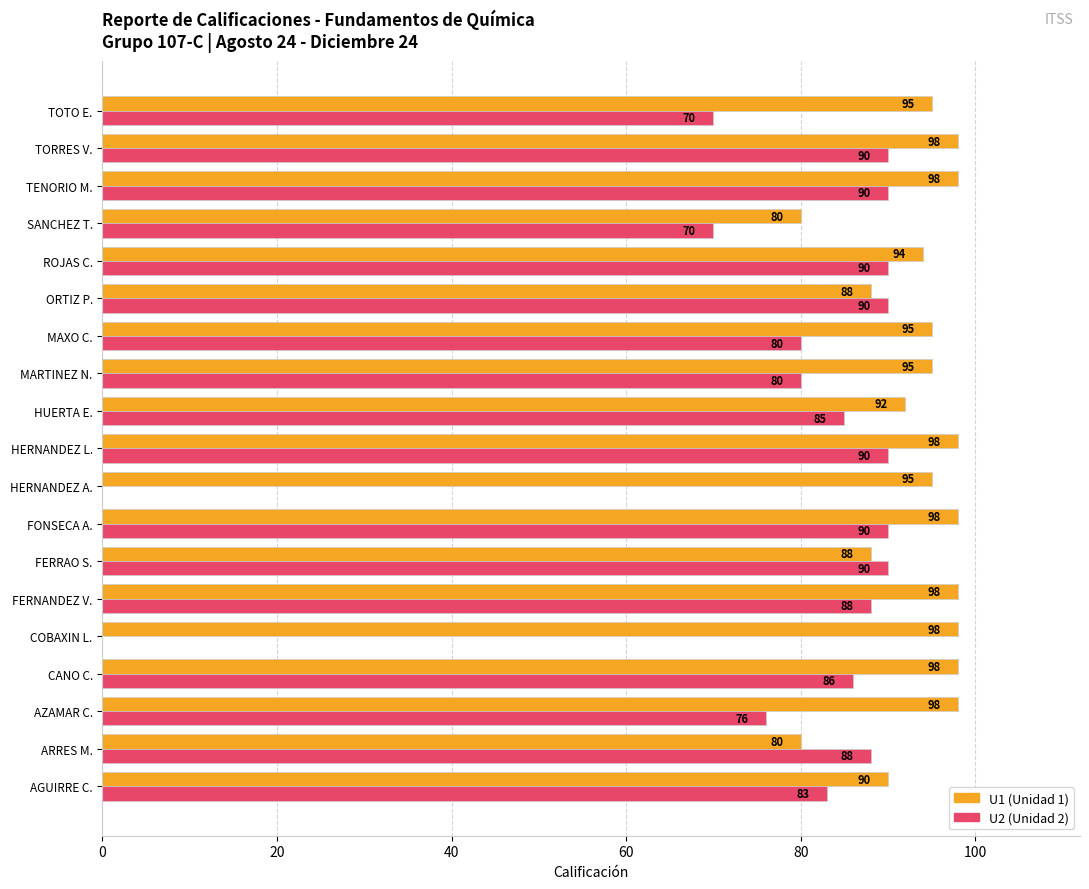

What is the total value across all series at CANO C.?

184